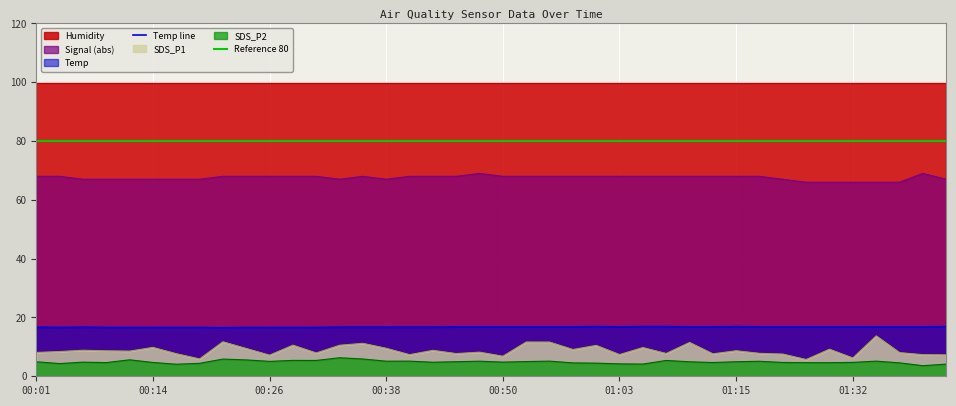

Where is SDS_P2 nearest to the value 4?

00:16